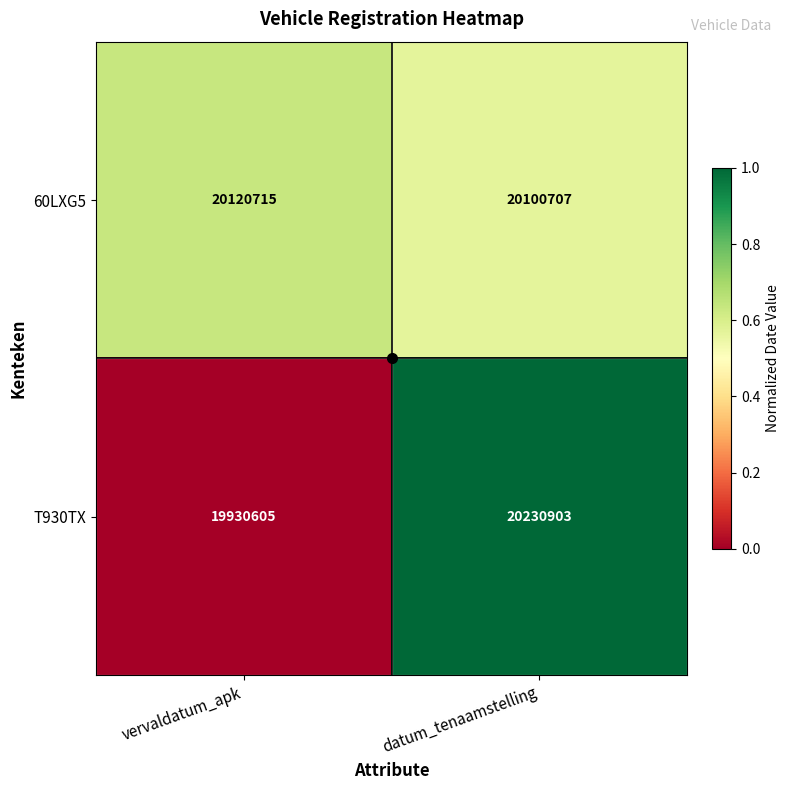

Between vervaldatum_apk and datum_tenaamstelling, which series saw the biggest shift?

T930TX